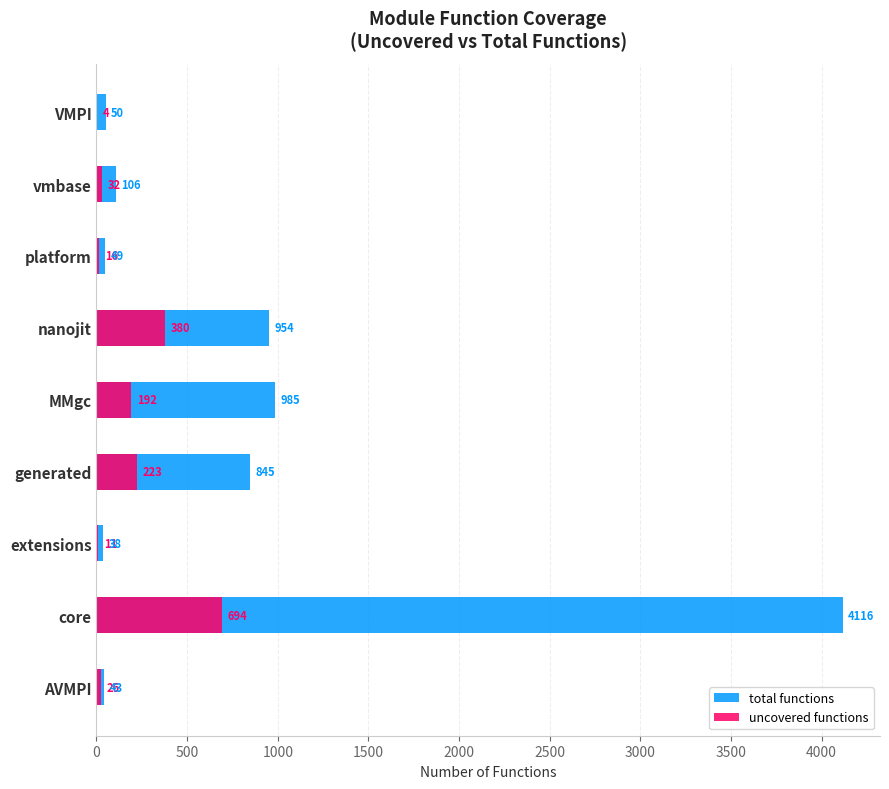

List the series in order of their peak value, highest first.

total functions, uncovered functions